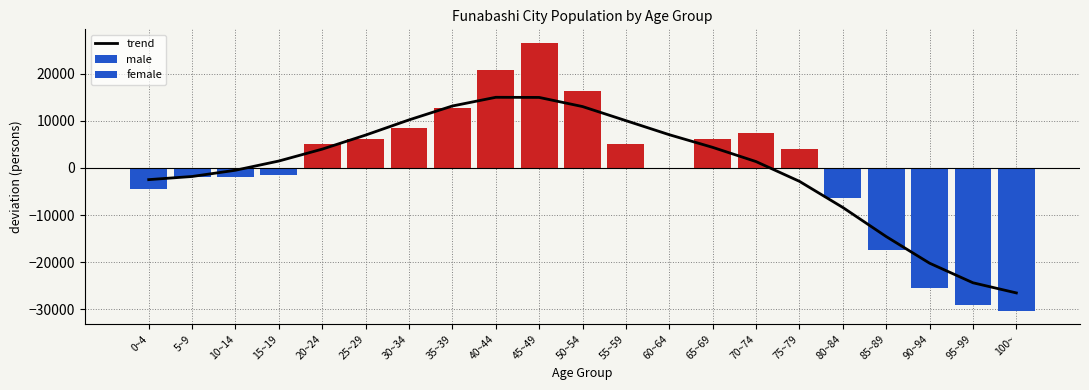

Count the number of values greater than 1474.

11